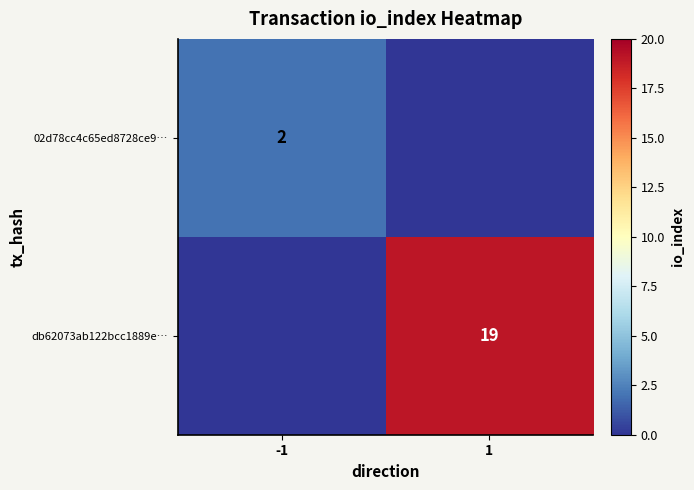

Is it true that 02d78cc4c65ed8728ce9… equals 1 at -1?

False